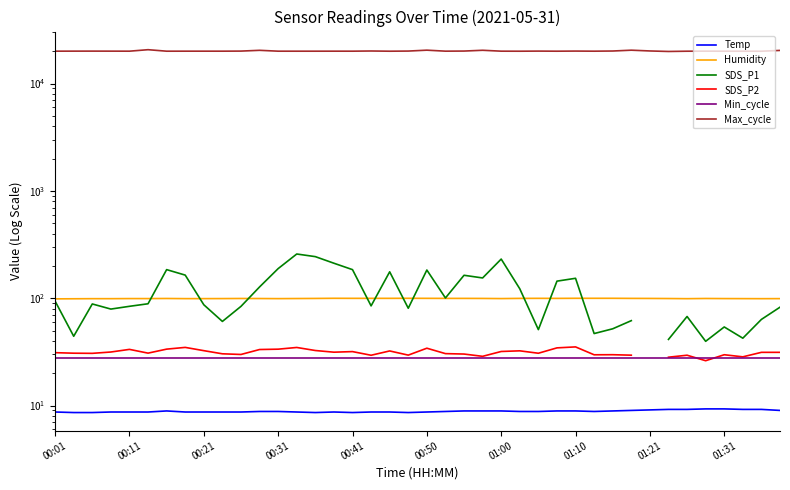

The value of SDS_P1 at 38 is 63.5. True or false?

True